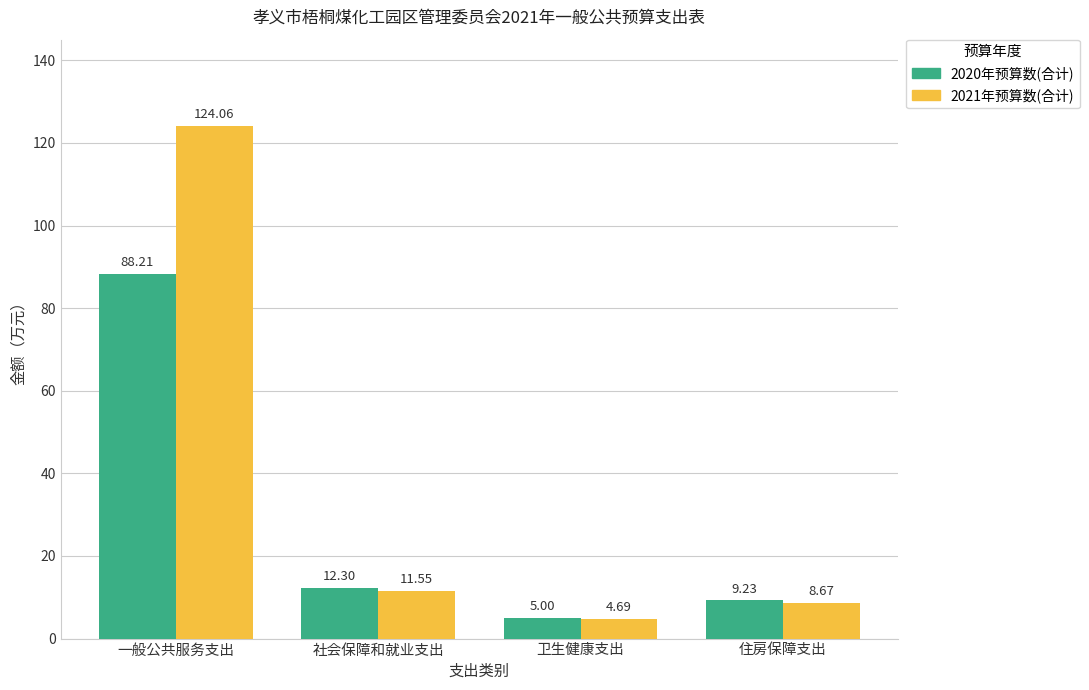

What is the label of the 3rd bar from the left?

卫生健康支出